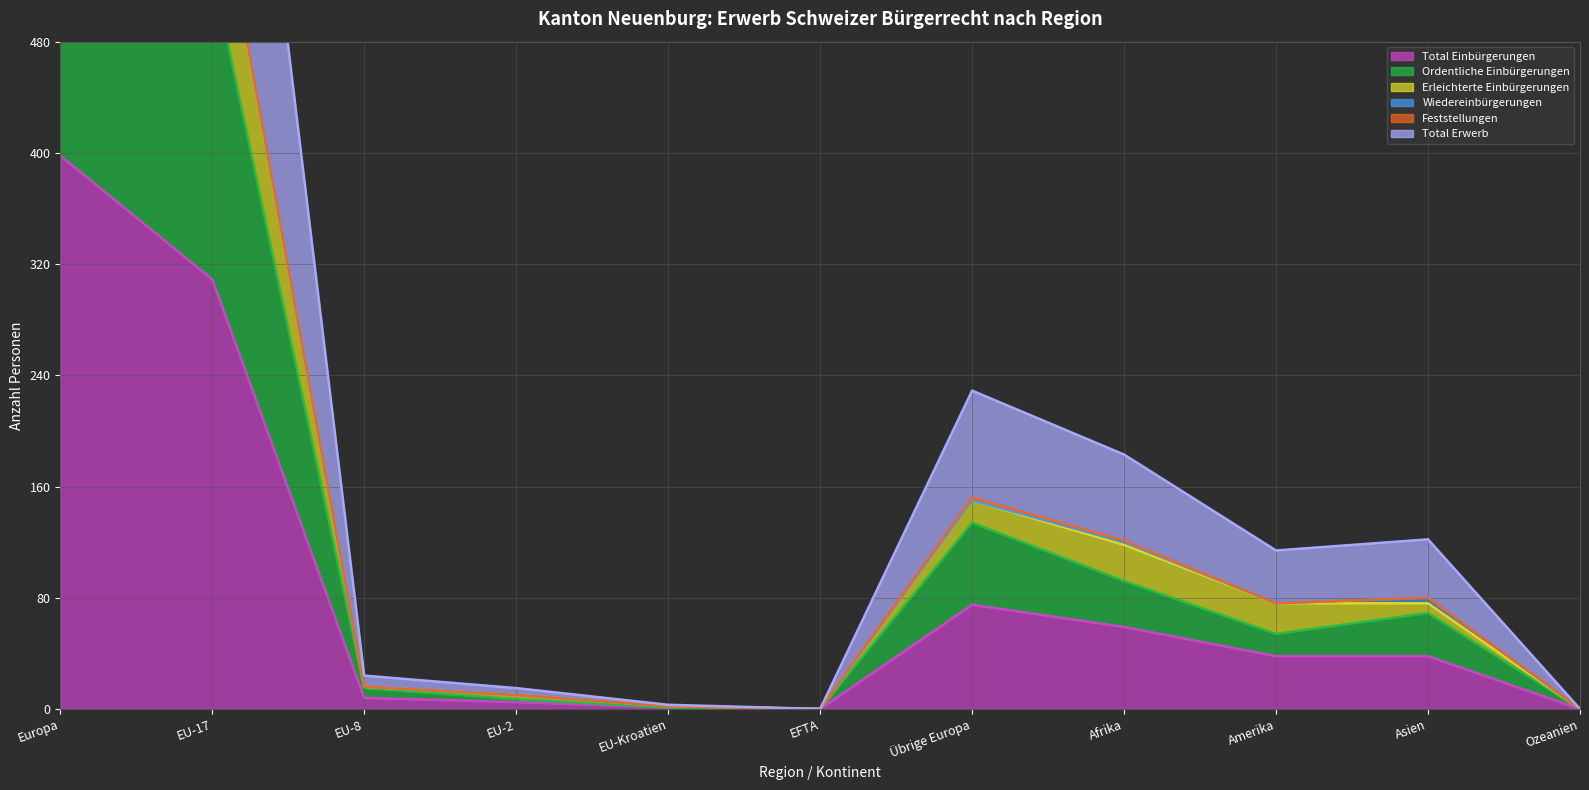

Reading left to right, list all the values displayed in this chart.

Total Einbürgerungen: 398	309	8	5	1	0	75	59	38	38	0
Ordentliche Einbürgerungen: 689	532	15	7	1	0	134	92	54	69	0
Erleichterte Einbürgerungen: 796	618	16	10	2	0	150	118	76	76	0
Total Erwerb: 1200	929	24	15	3	0	229	183	114	122	0